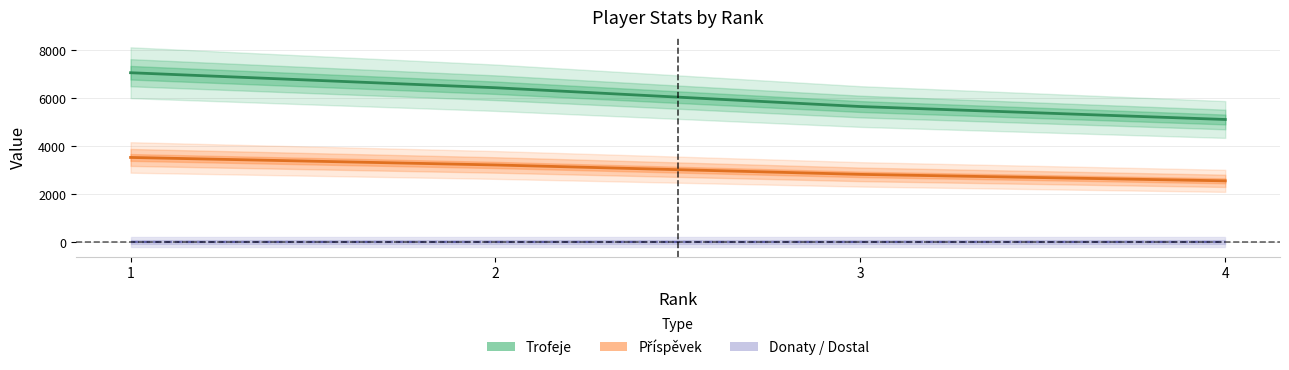

Is the value of Příspěvek at 1 greater than the value of Donaty at 3?

Yes